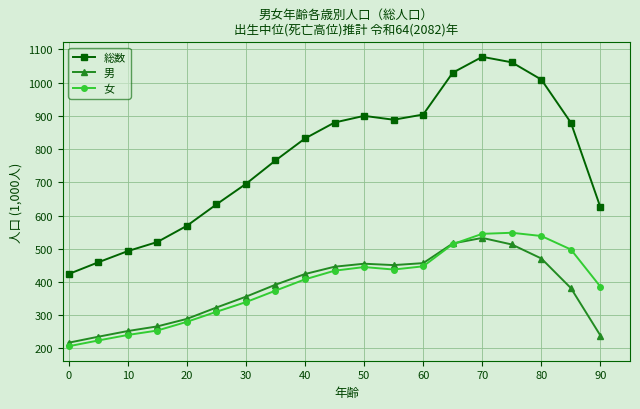

True or false: 総数 and 女 intersect in this chart.

False